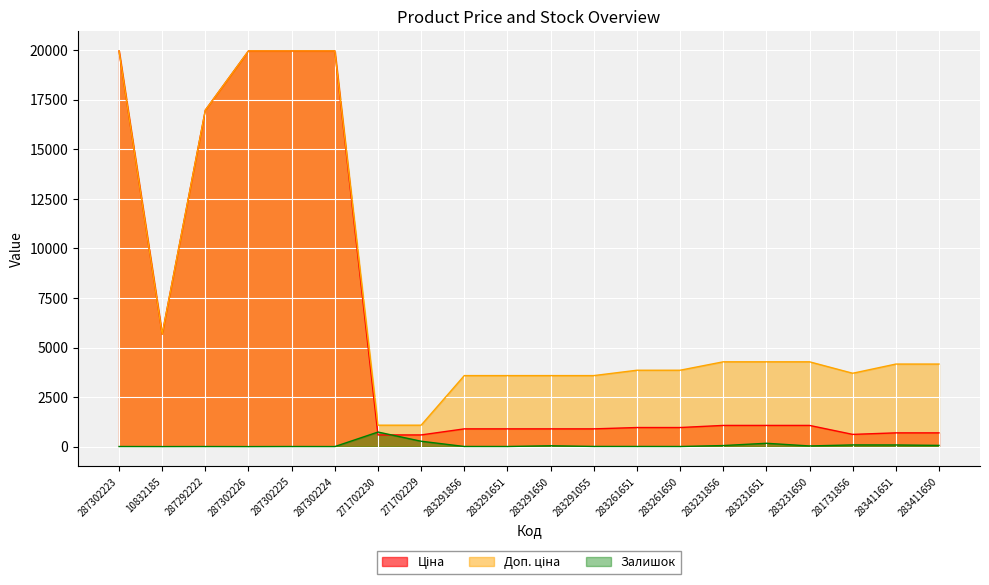

What is the minimum value for Залишок?

1.0